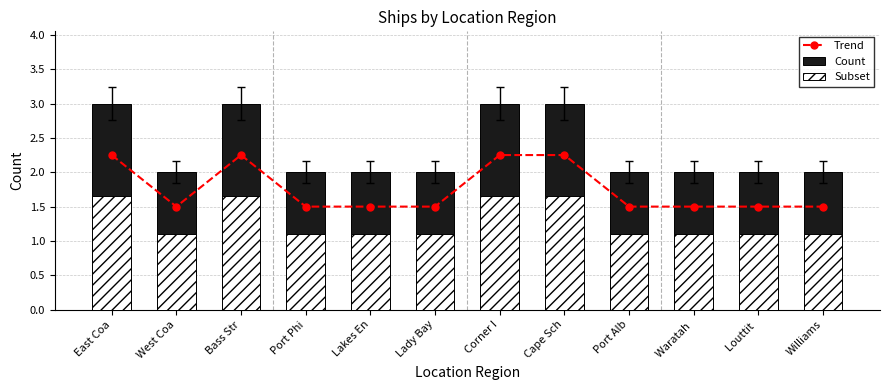

The value of Subset at Williams is 1.7. True or false?

False